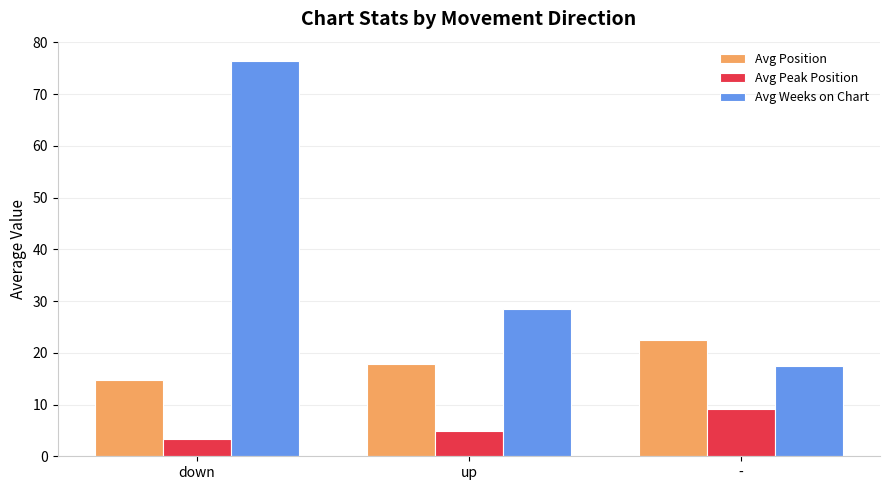

Which series has the widest spread of values?

Avg Weeks on Chart